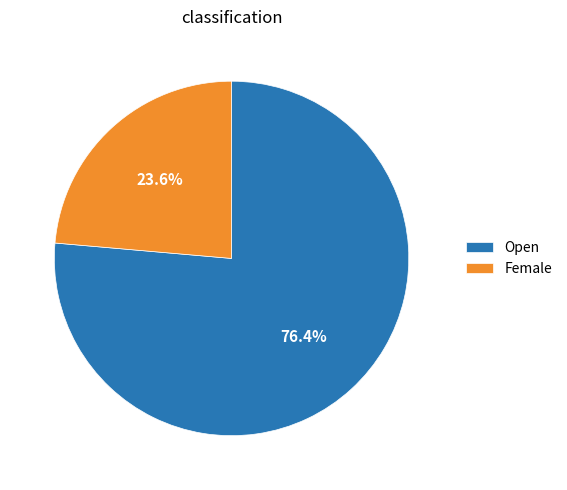

Rank the categories by value from highest to lowest.

Open, Female